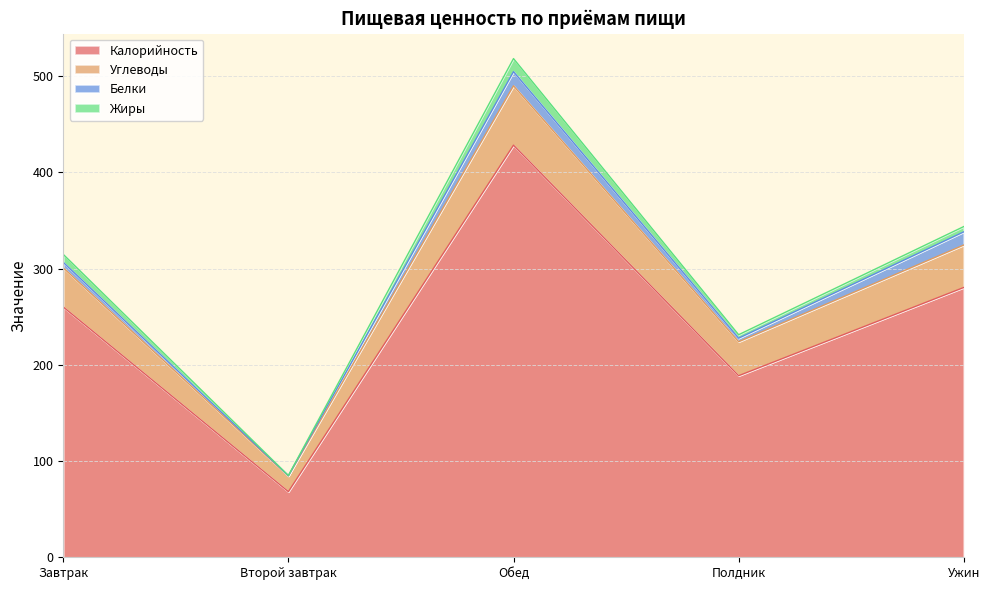

True or false: Углеводы and Калорийность intersect in this chart.

False